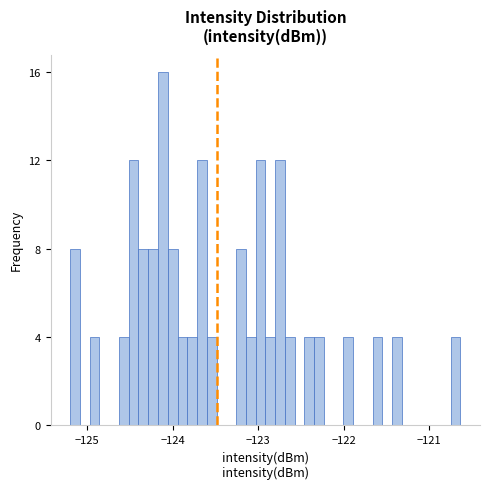

Around what value on the x-axis is the tallest bar? Give the approximate position of its centre, as read against the axis.

-124.1